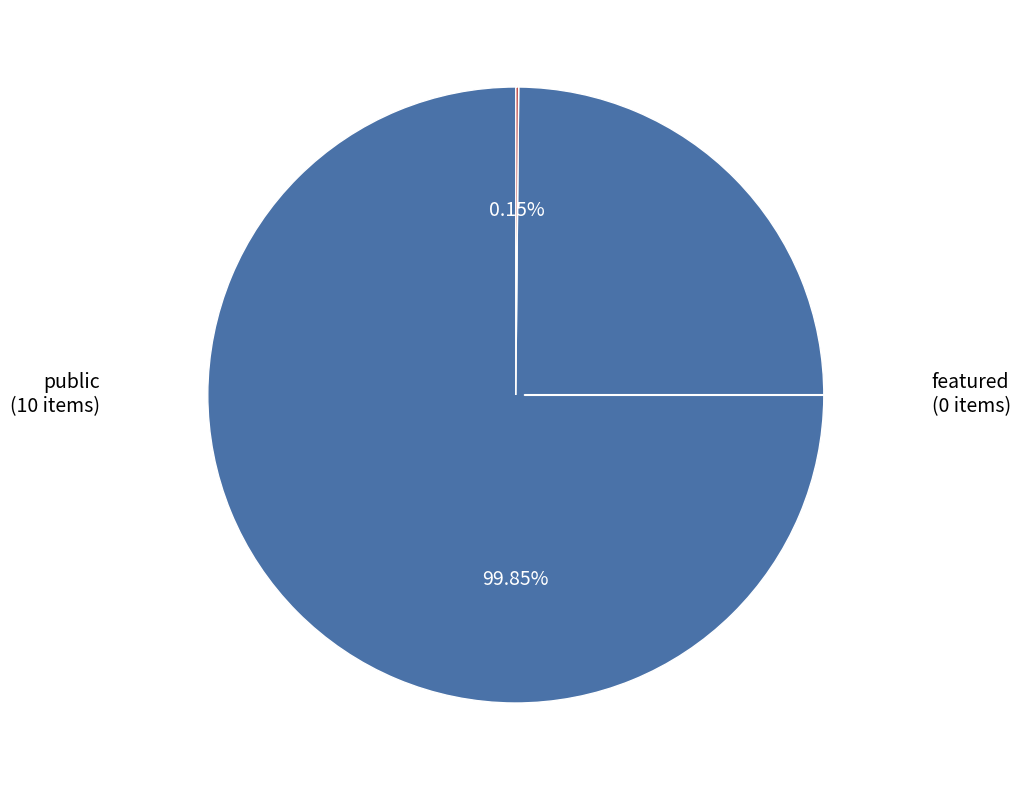

Does any single category account for the majority?

Yes